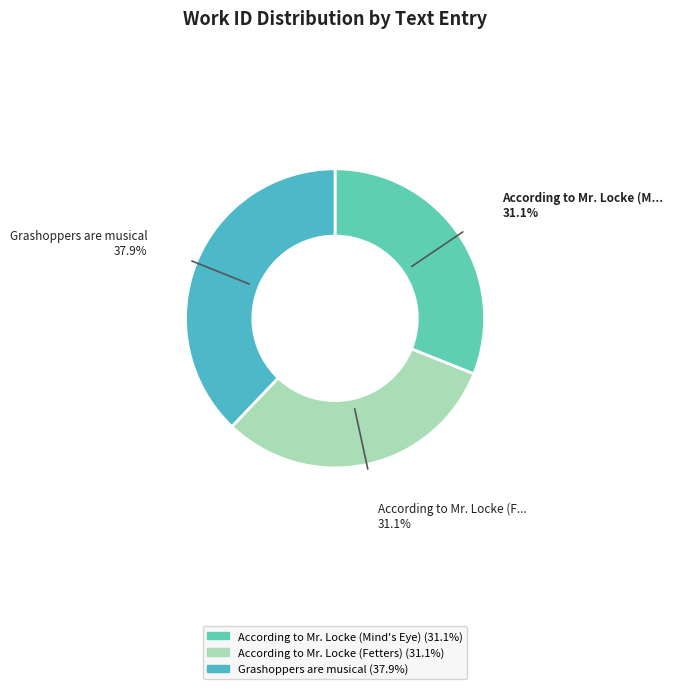

Rank the categories by value from lowest to highest.

According to Mr. Locke (Mind's Eye), According to Mr. Locke (Fetters), Grashoppers are musical